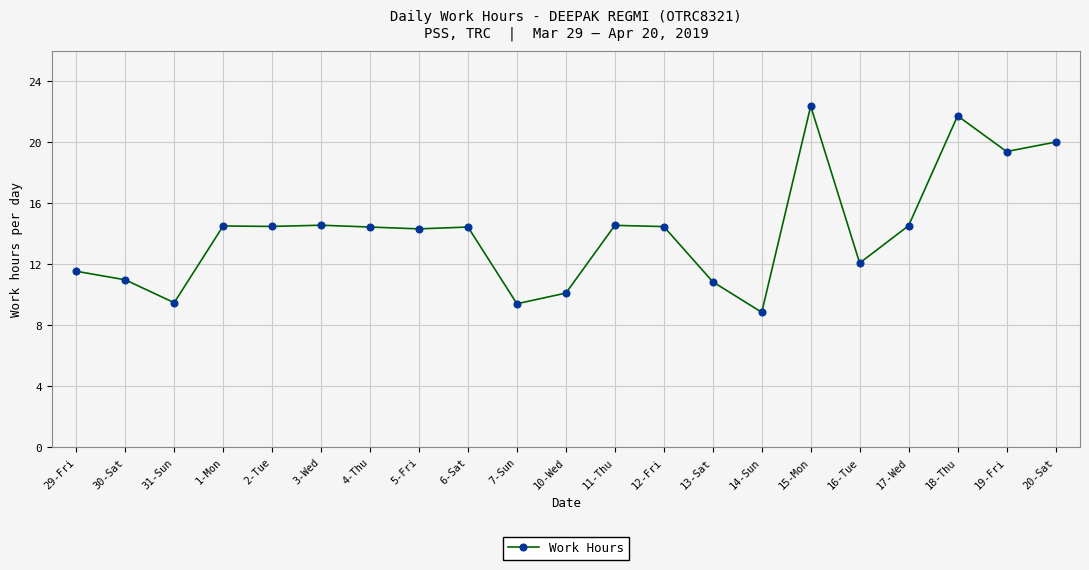

What is the sum of the values at 16-Tue and 10-Wed?

22.2